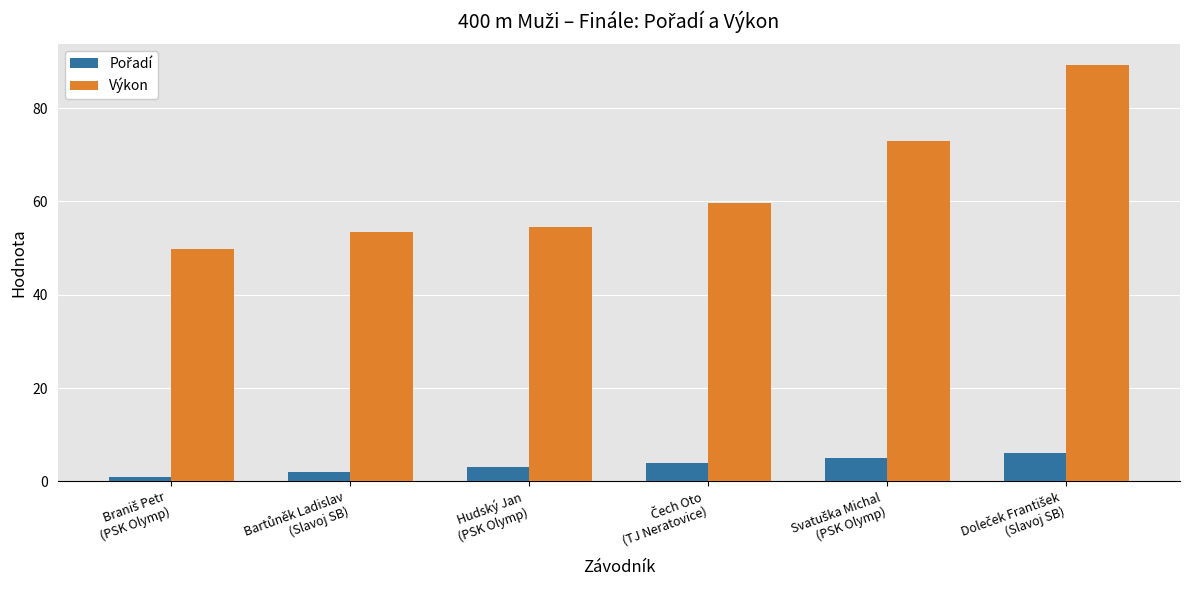

What is the maximum value shown in the chart?

89.3